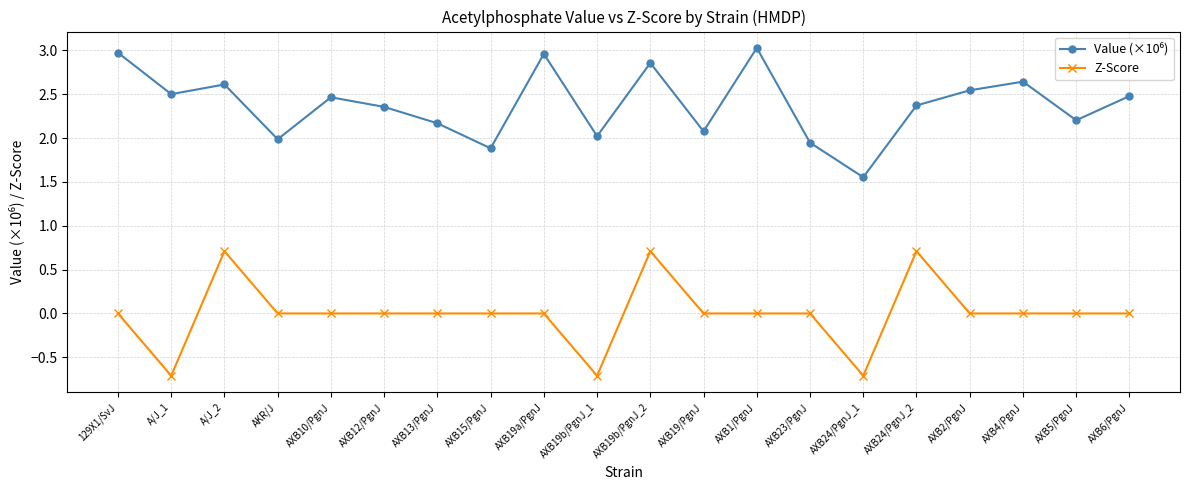

How many categories are shown in the chart?

20